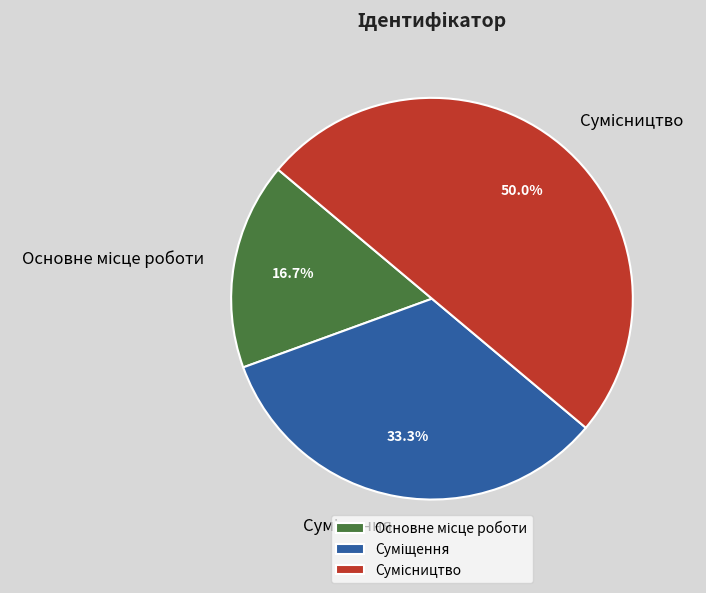

Count the number of slices in the pie.

3